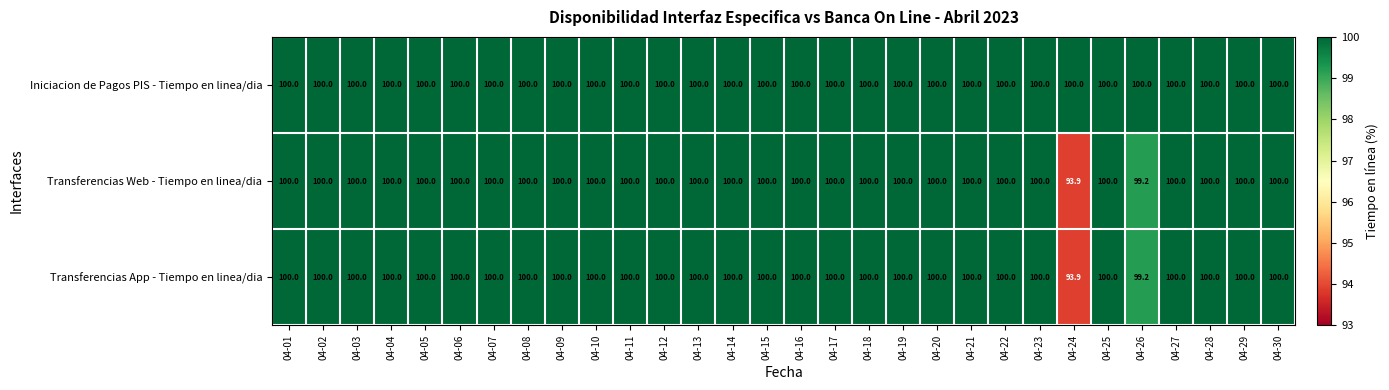

The Iniciacion de Pagos PIS - Tiempo en linea/dia series shows 100.0 at 04-16. True or false?

True